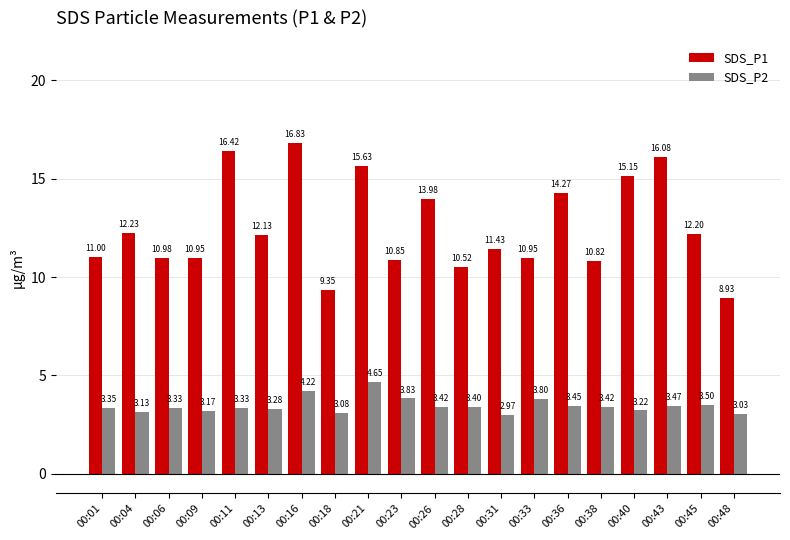

At which category is the sum across all series the highest?

00:16